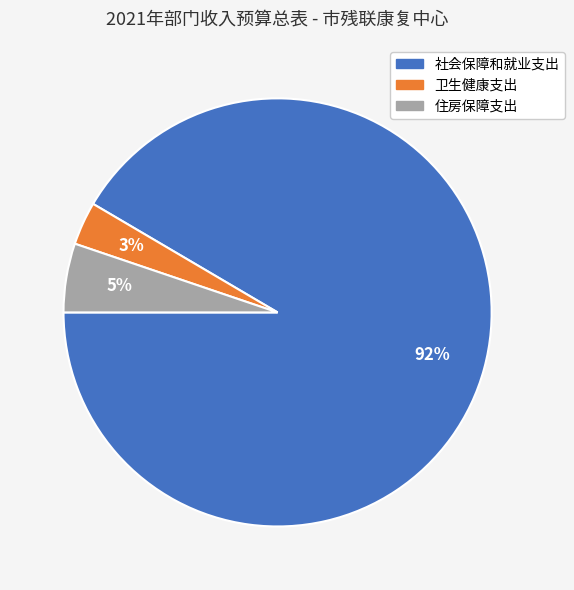

Count the number of slices in the pie.

3